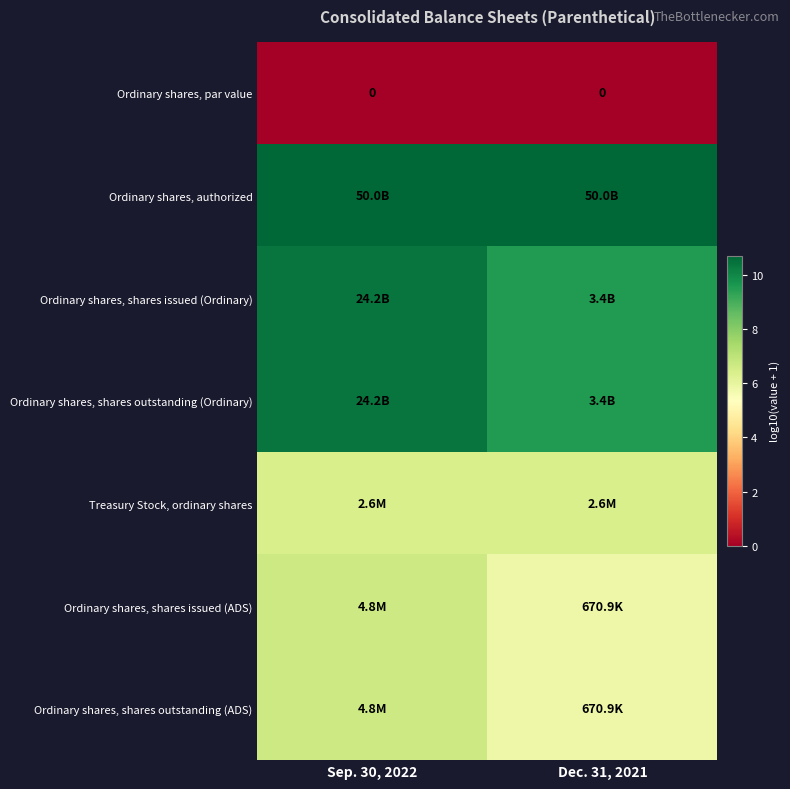

Rank the categories by Treasury Stock, ordinary shares value from lowest to highest.

Sep. 30, 2022, Dec. 31, 2021